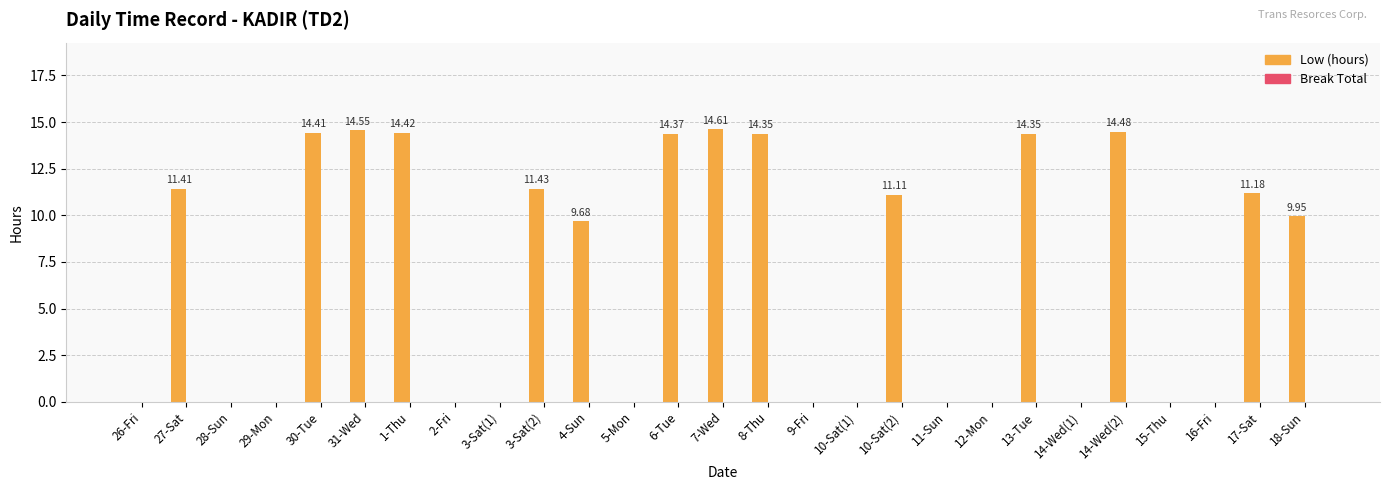

What is the sum of the values at 6-Tue and 26-Fri?

14.4